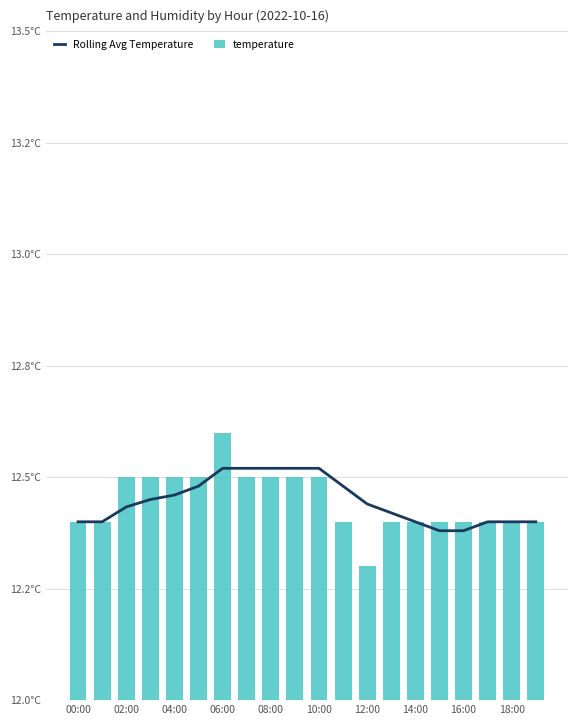

How many data points does each series have?

20